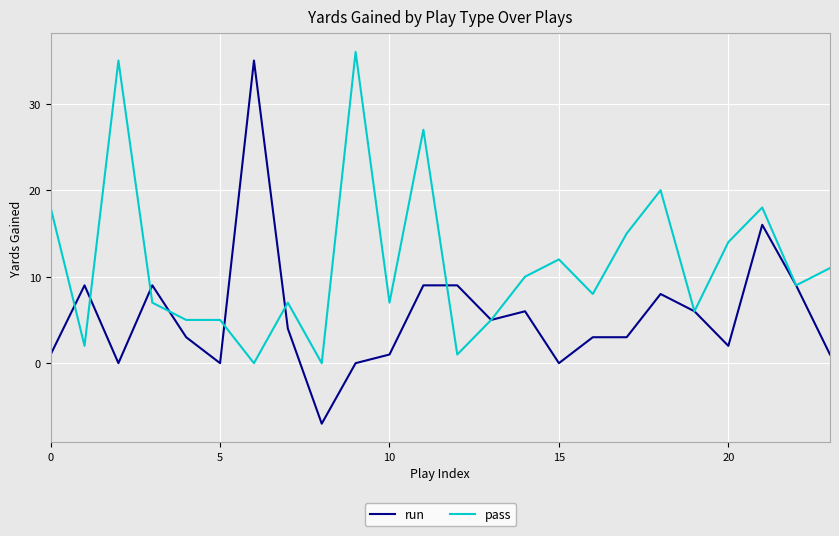

Which series has the largest total across all categories?

pass